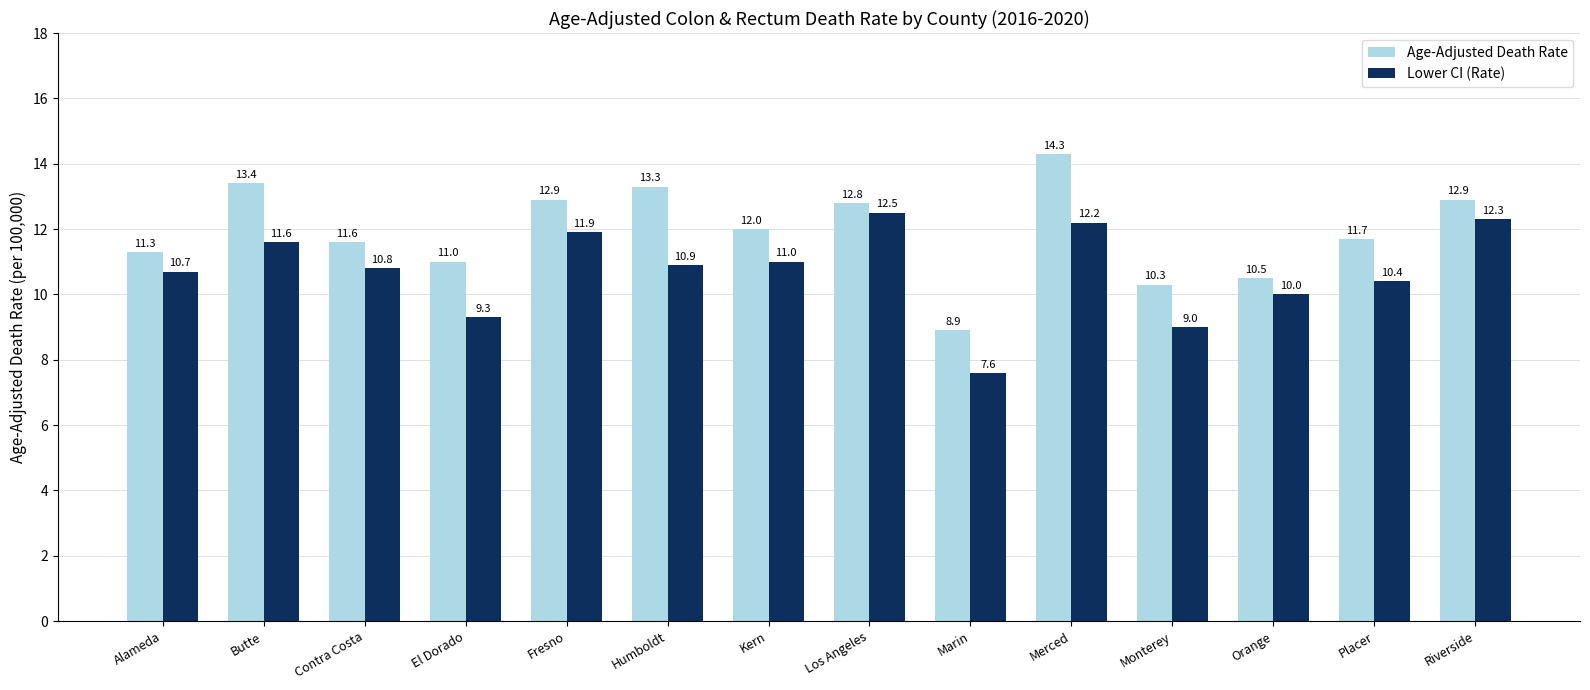

How many categories are shown in the chart?

14